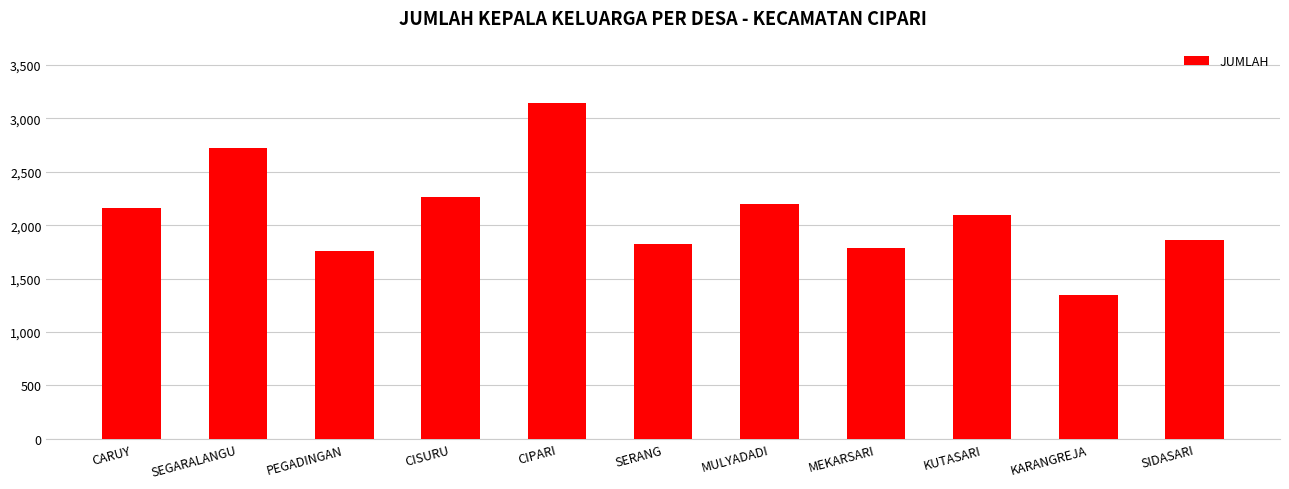

What is the approximate value at CARUY?

2163